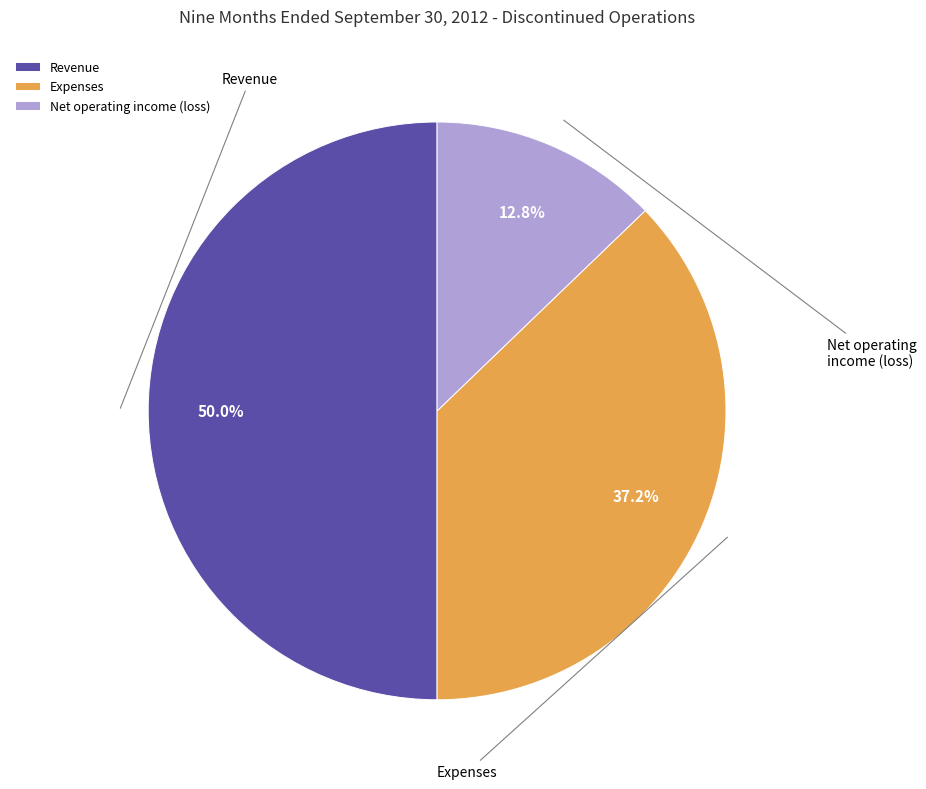

What percentage is the Expenses slice, to the nearest percent?

37%